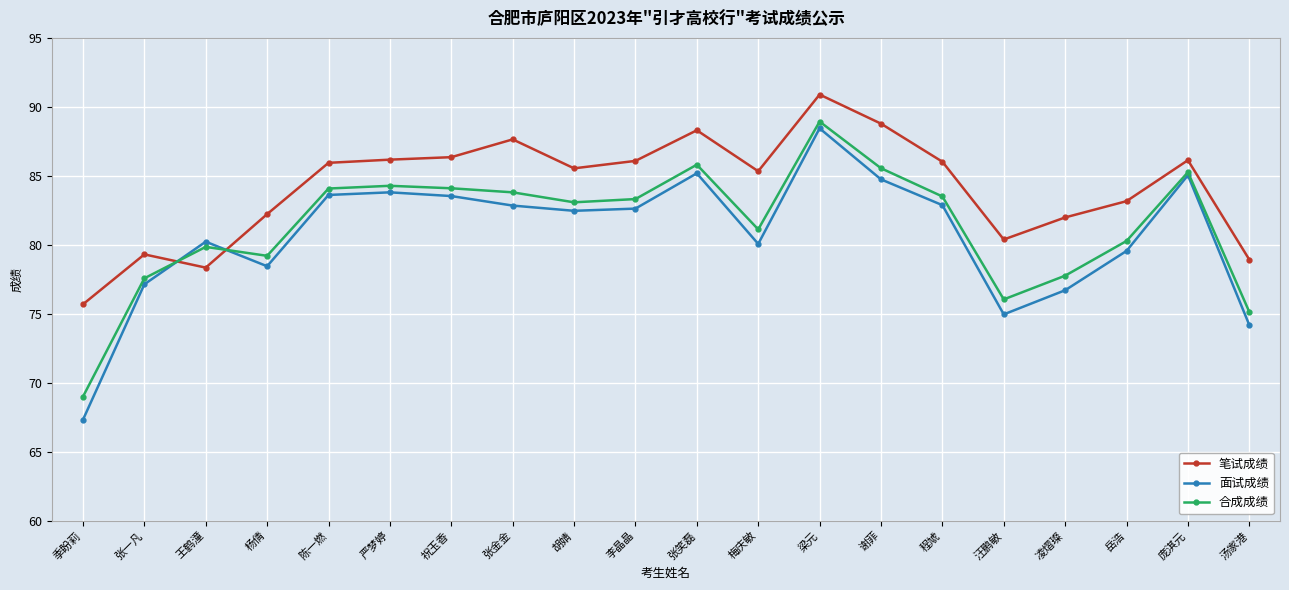

What is the difference between the highest and lowest values at 庞淇元?

1.1